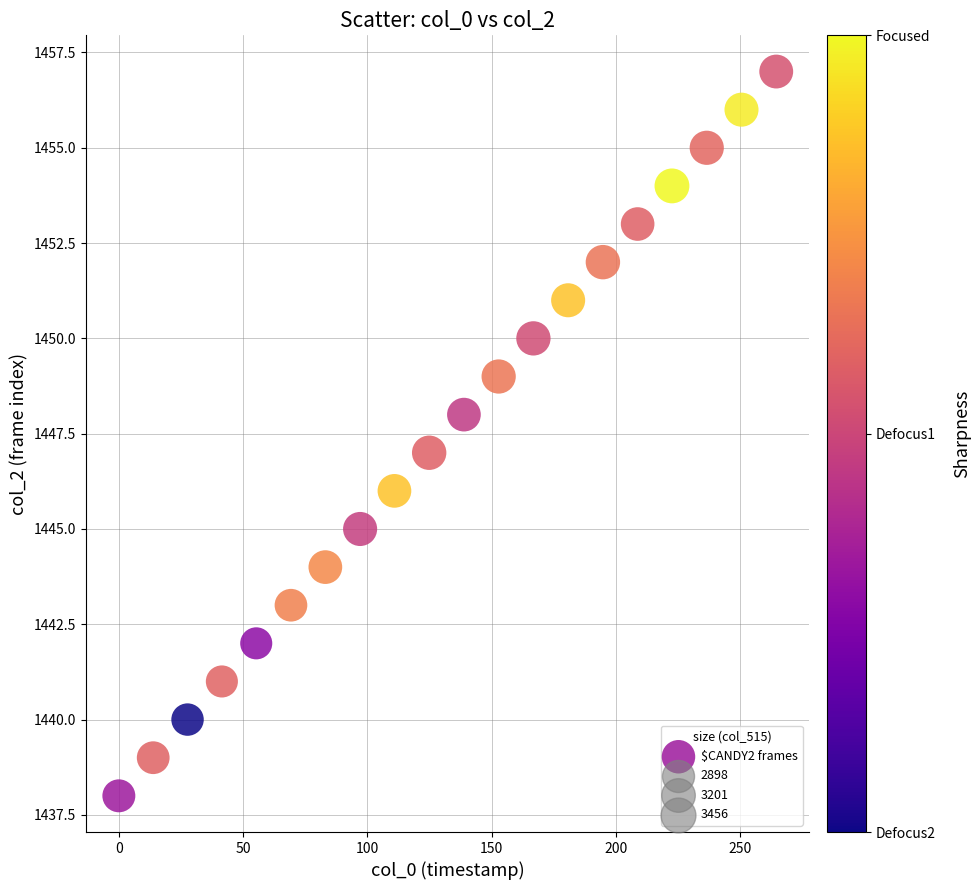

What is the range of Y values (max minus min)?

19